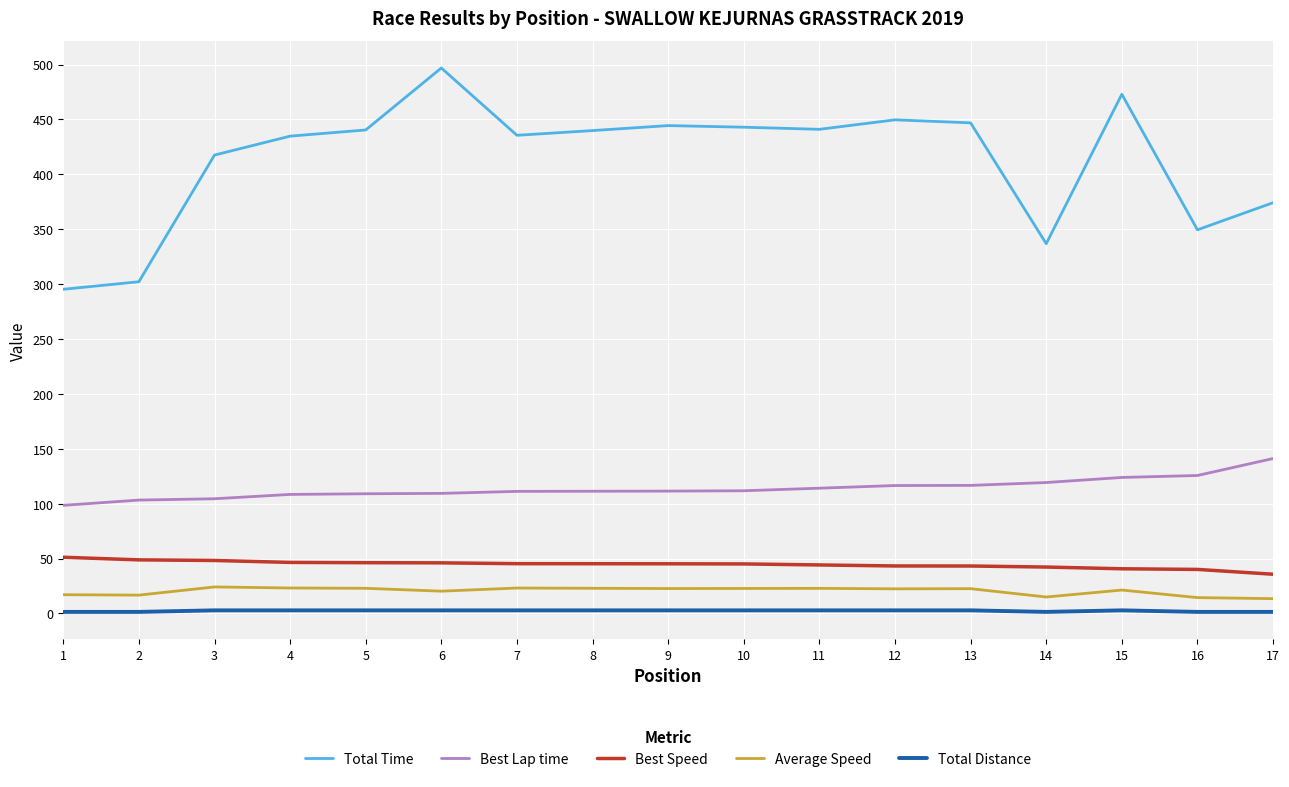

True or false: Best Speed and Total Time cross at least once.

False